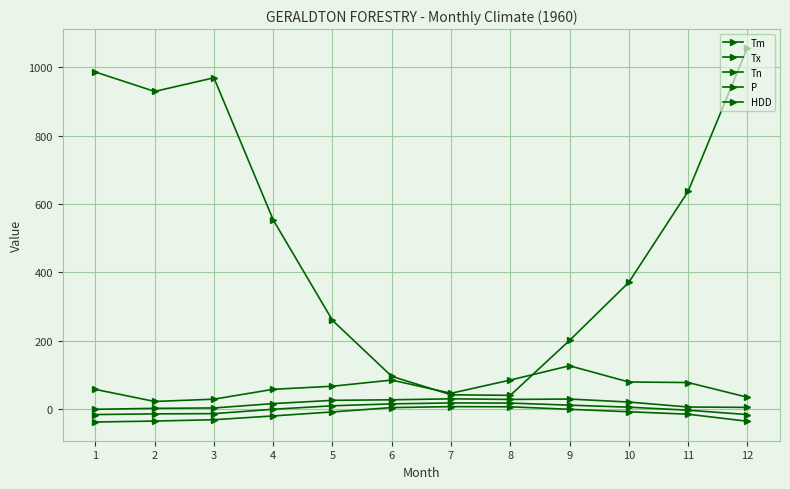

Which series has the largest total across all categories?

HDD